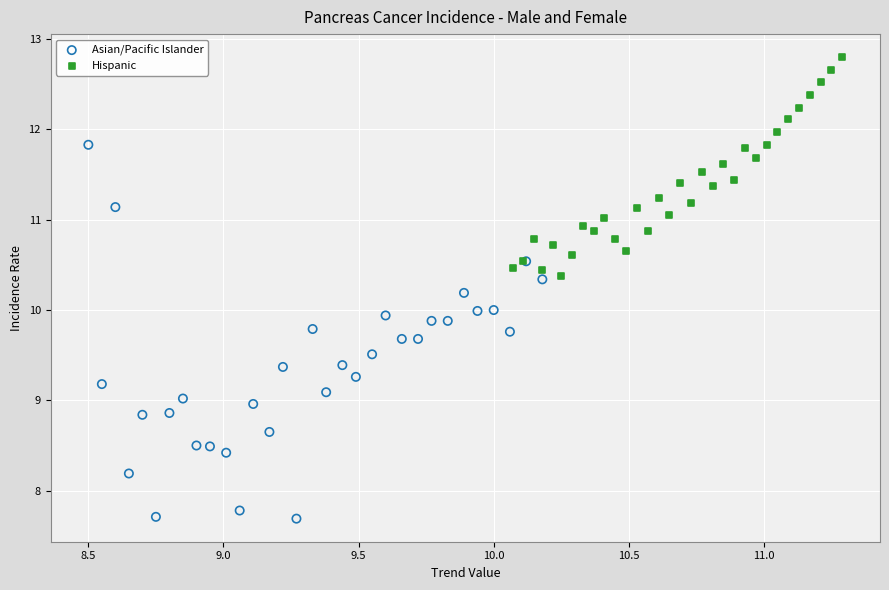

Which series has the largest Y range (max minus min)?

Asian/Pacific Islander